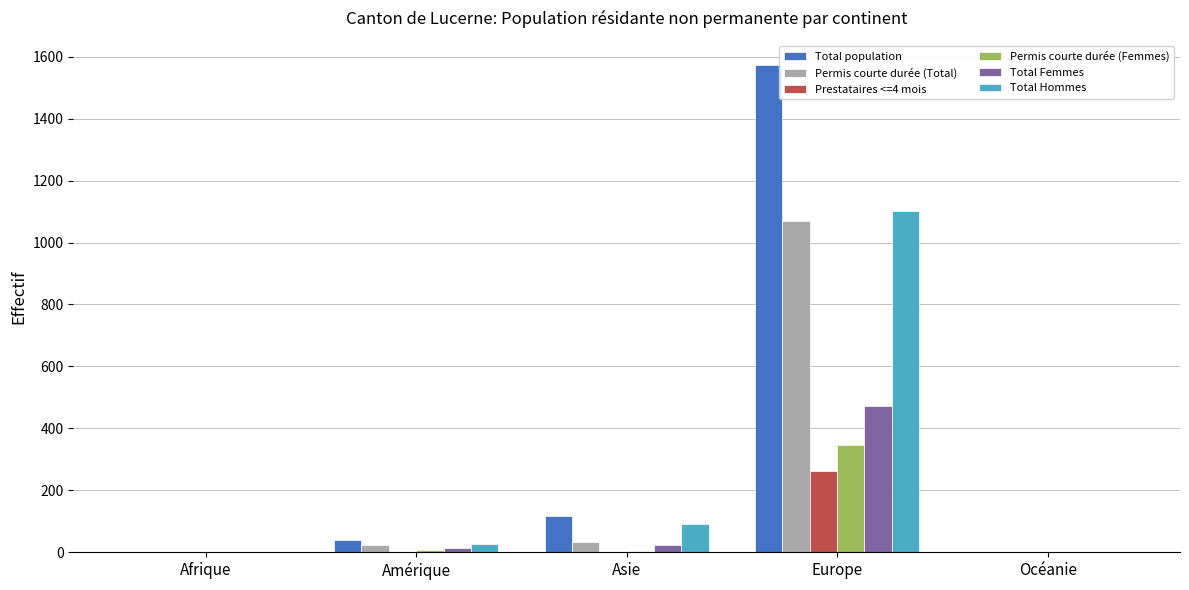

The Total Hommes series shows -681 at Afrique. True or false?

False